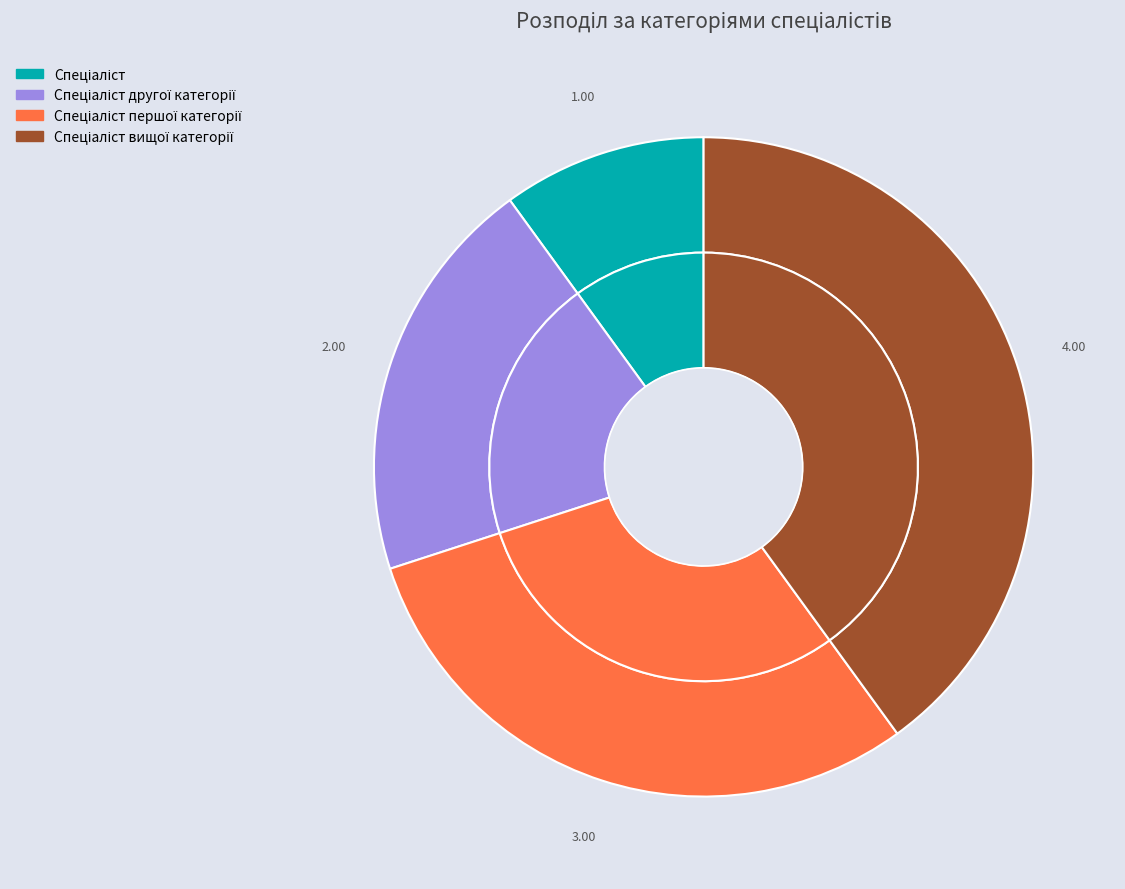

Which has a higher value, Спеціаліст or Спеціаліст вищої категорії?

Спеціаліст вищої категорії